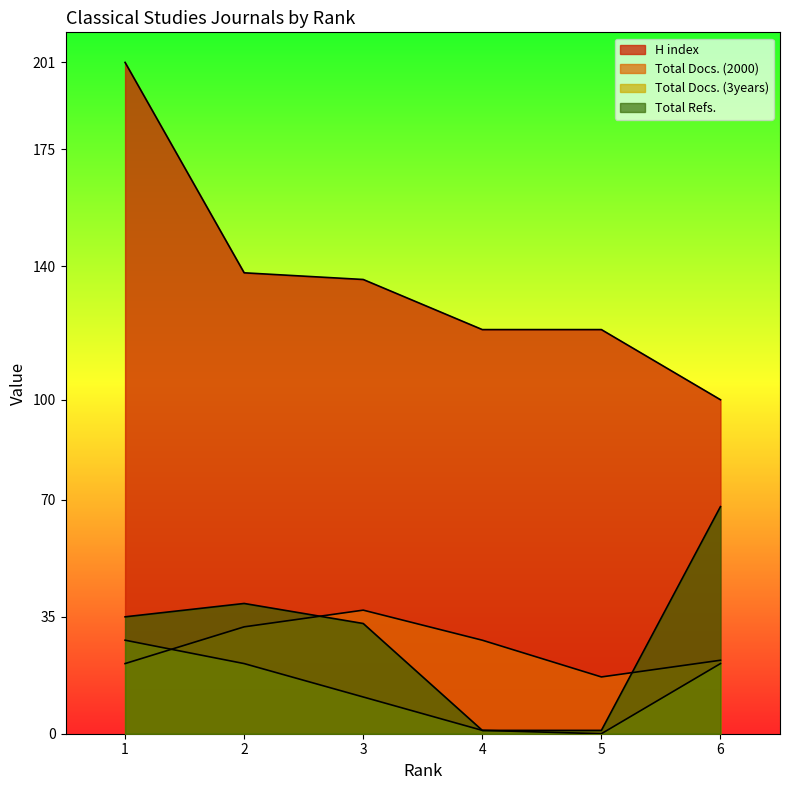

What is the total value across all series at 3?

217